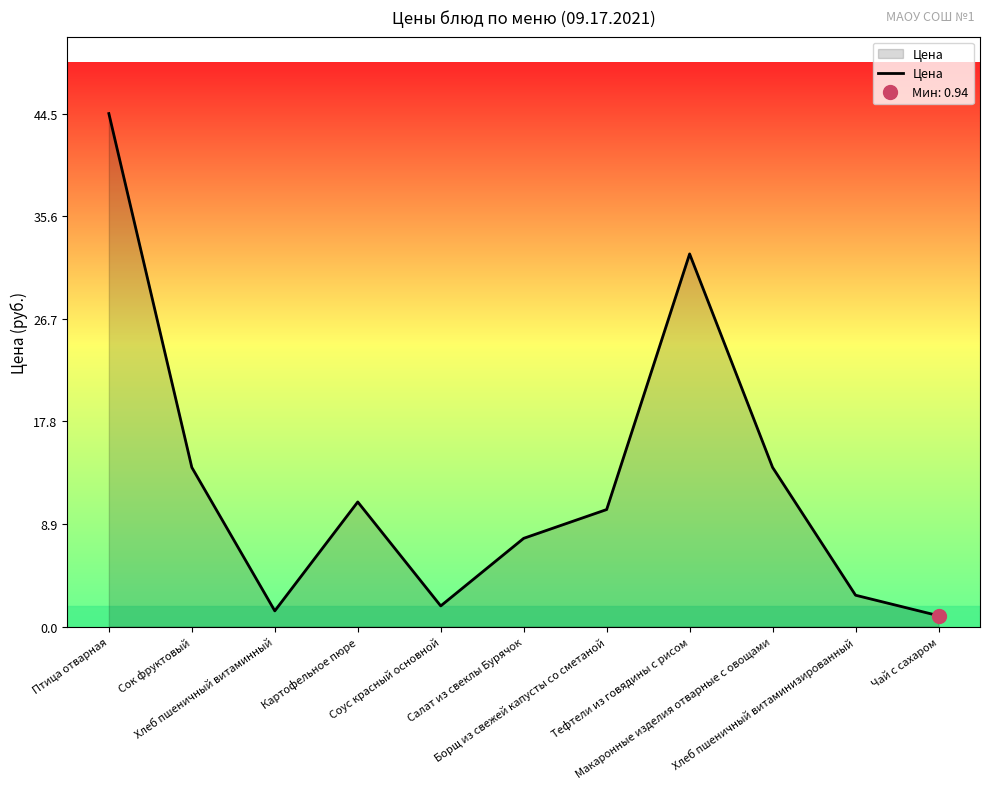

What is the label of the 3rd point from the right?

Макаронные изделия отварные с овощами